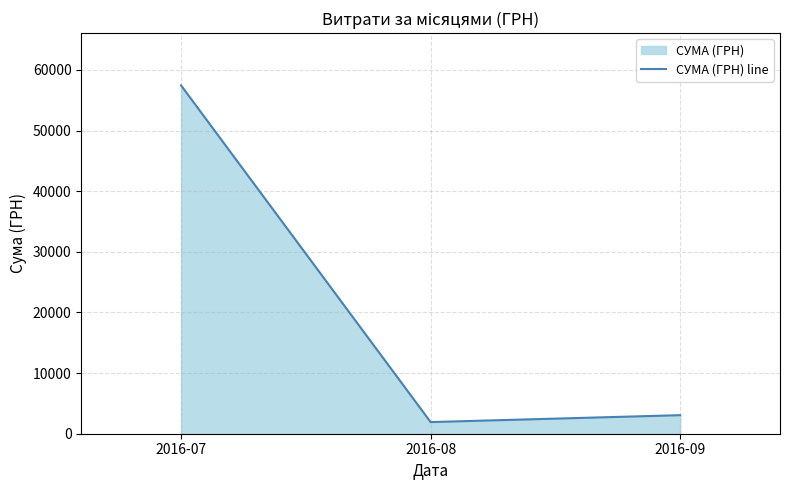

How many lines are shown in the chart?

1